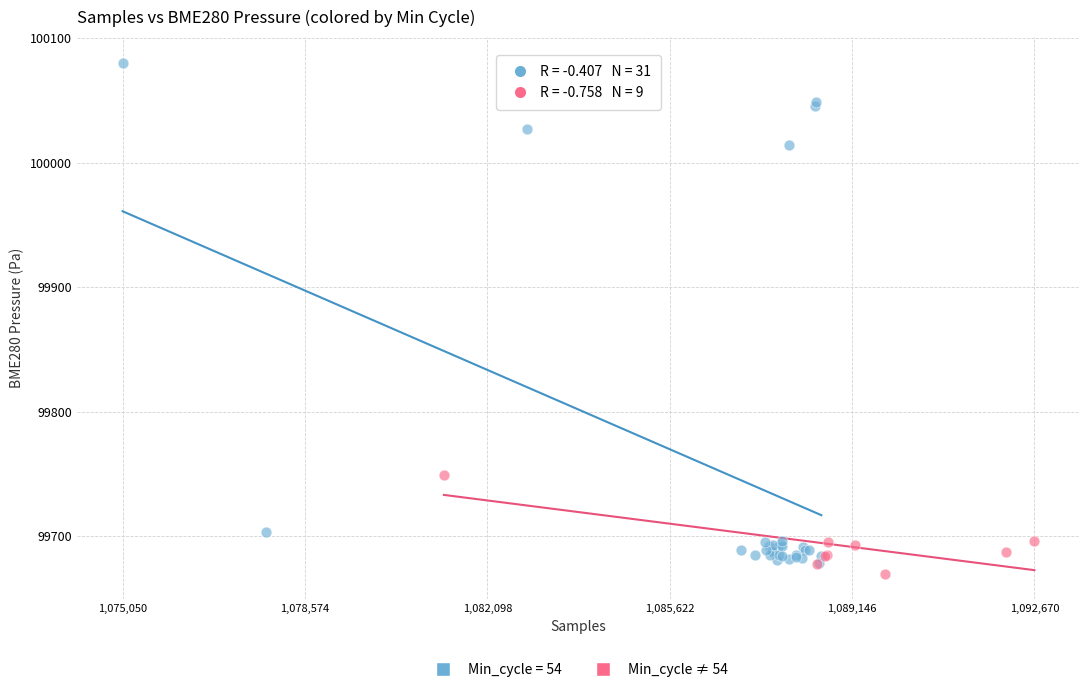

Which series reaches the maximum Y coordinate?

Min_cycle = 54